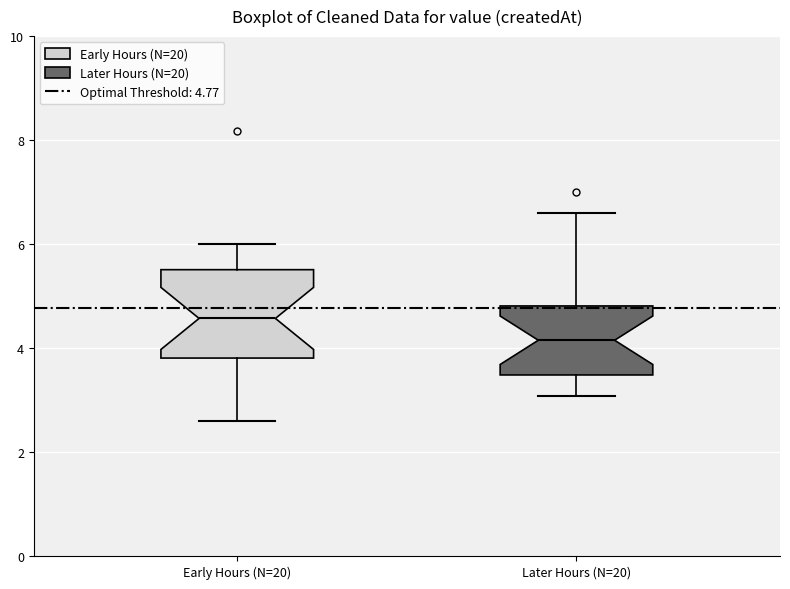

Comparing the boxes themselves (not the whiskers), which one is the tallest?

Early Hours (N=20)